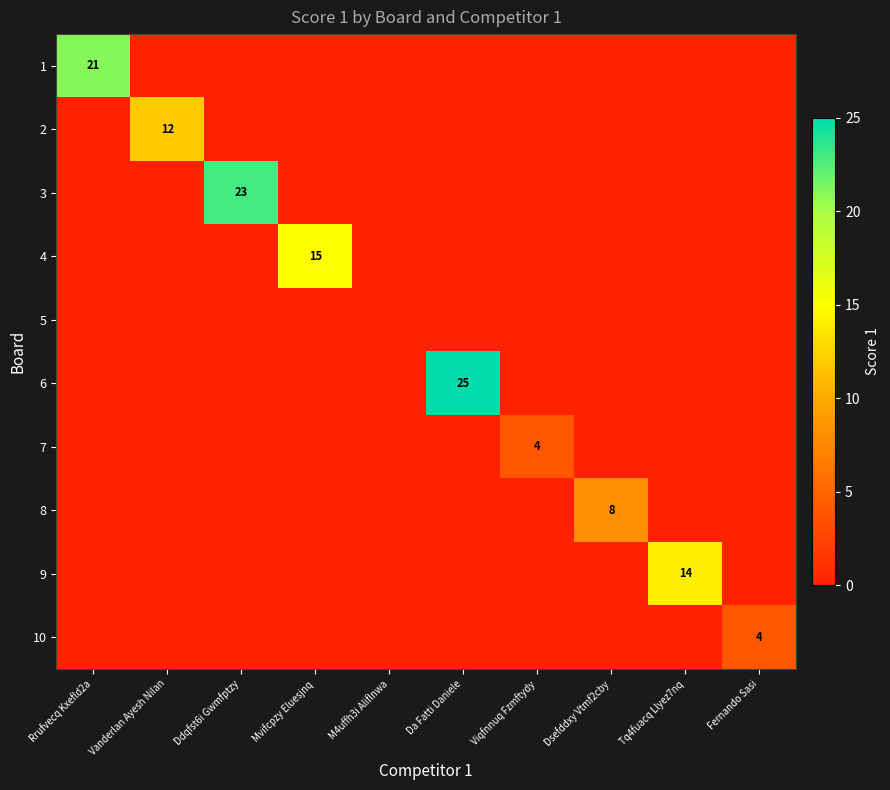

How many values in 10 are above zero?

1